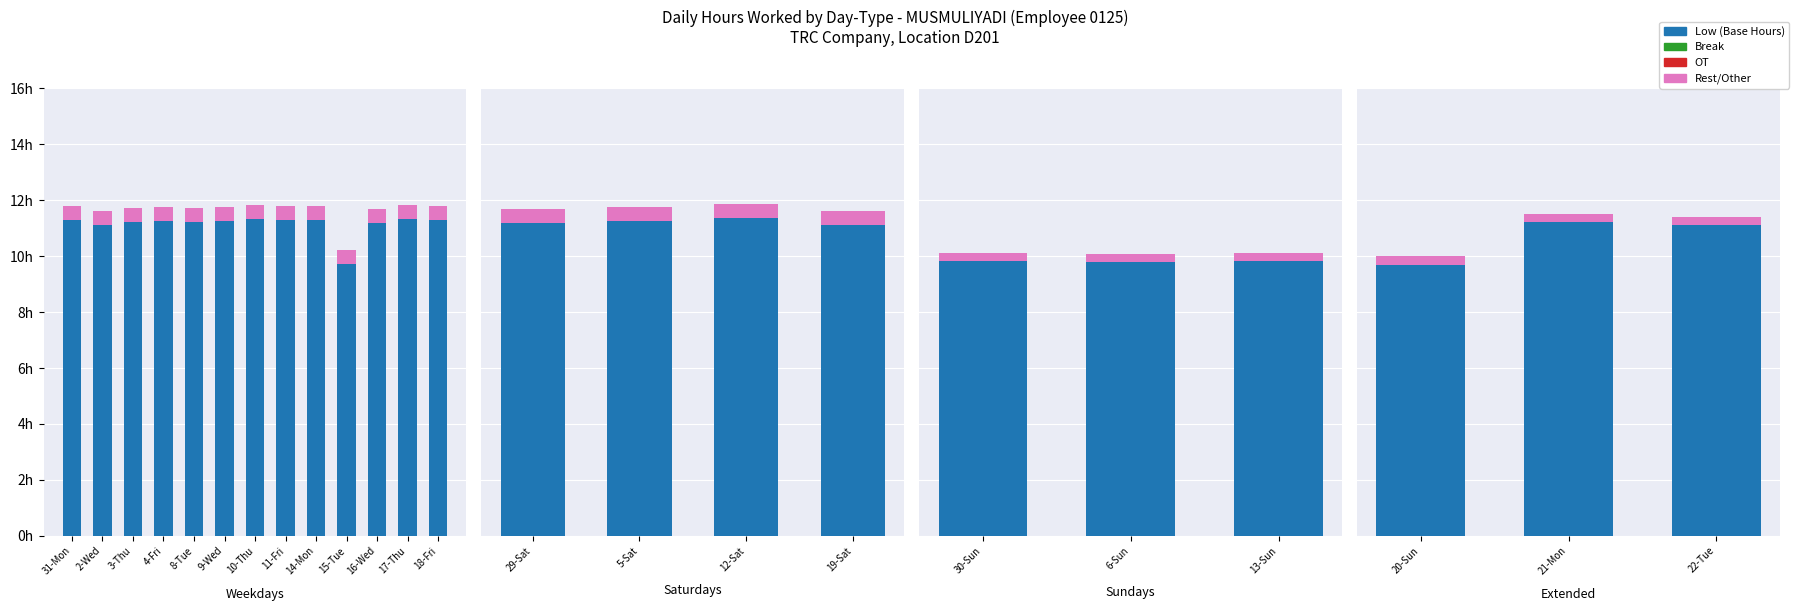

Where is Break nearest to the value 0?

20-Sun